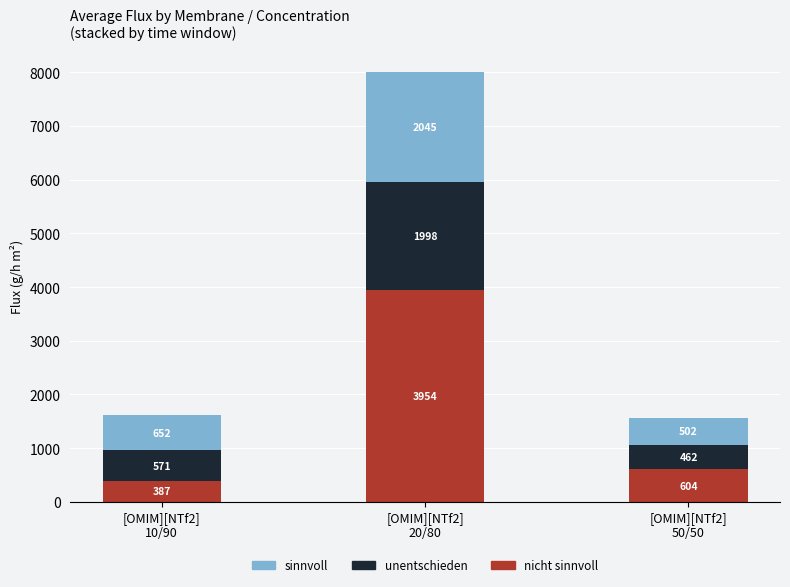

What are all the series names shown in the legend?

sinnvoll, unentschieden, nicht sinnvoll